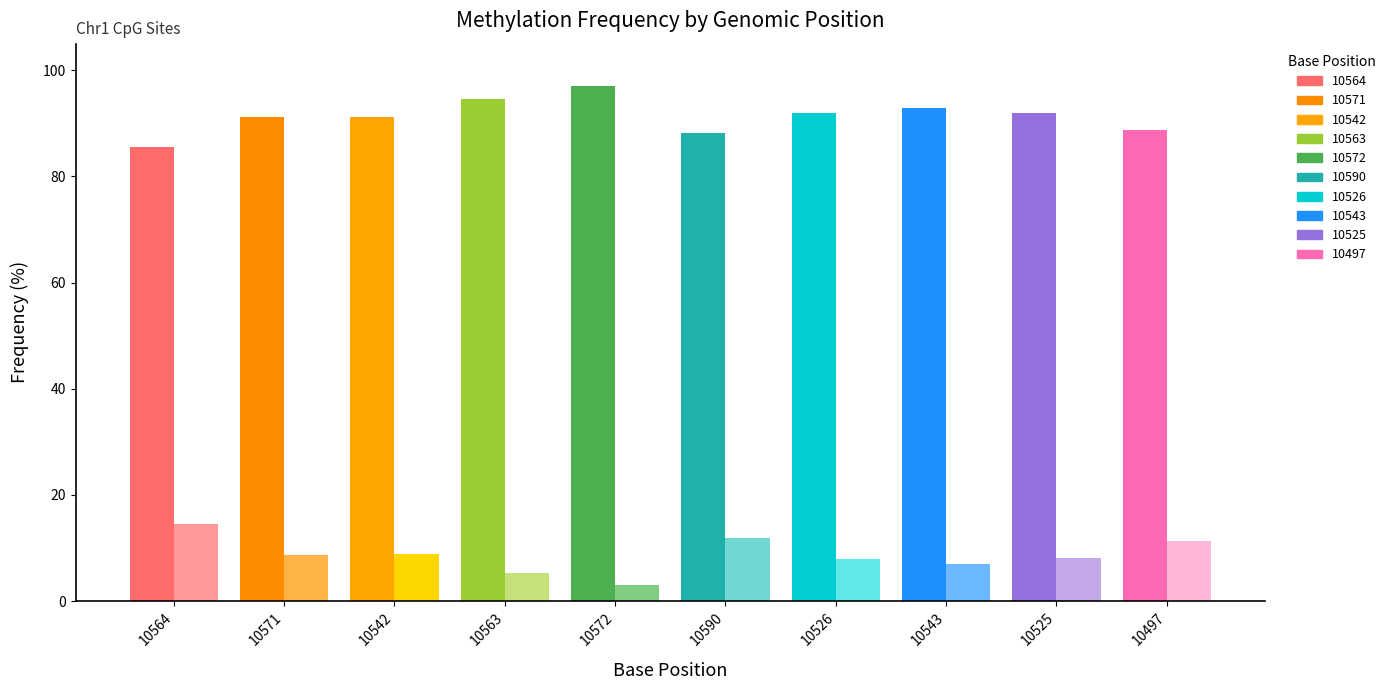

What is the total value across all series at 10542?

100.0